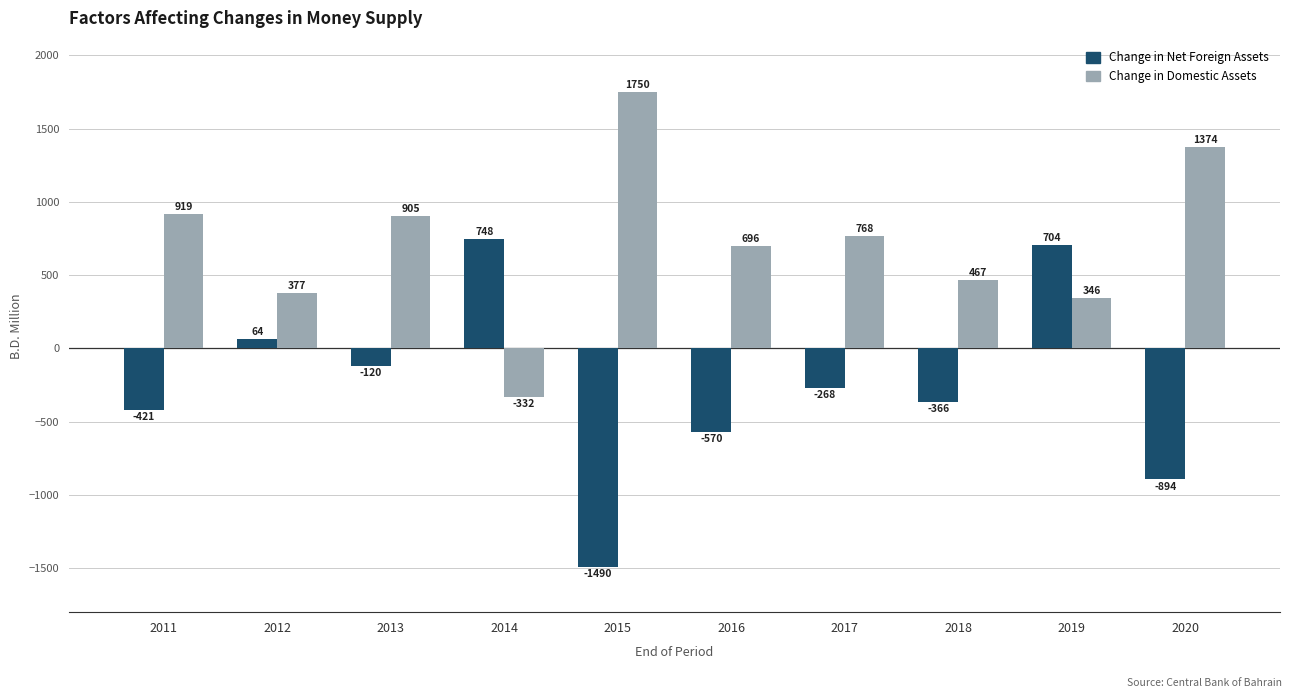

What is the minimum value shown in the chart?

-1489.8